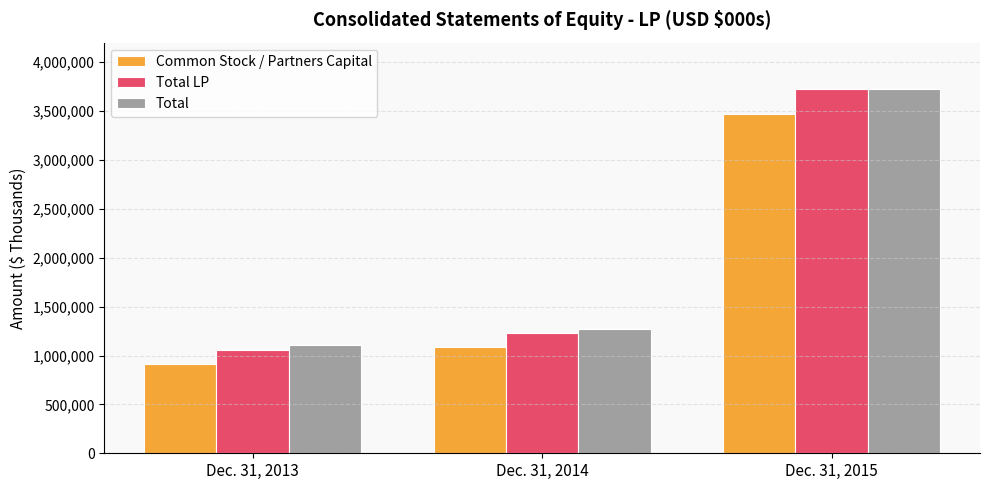

What is the difference between the maximum and second lowest values in the Common Stock / Partners Capital series?

2379387